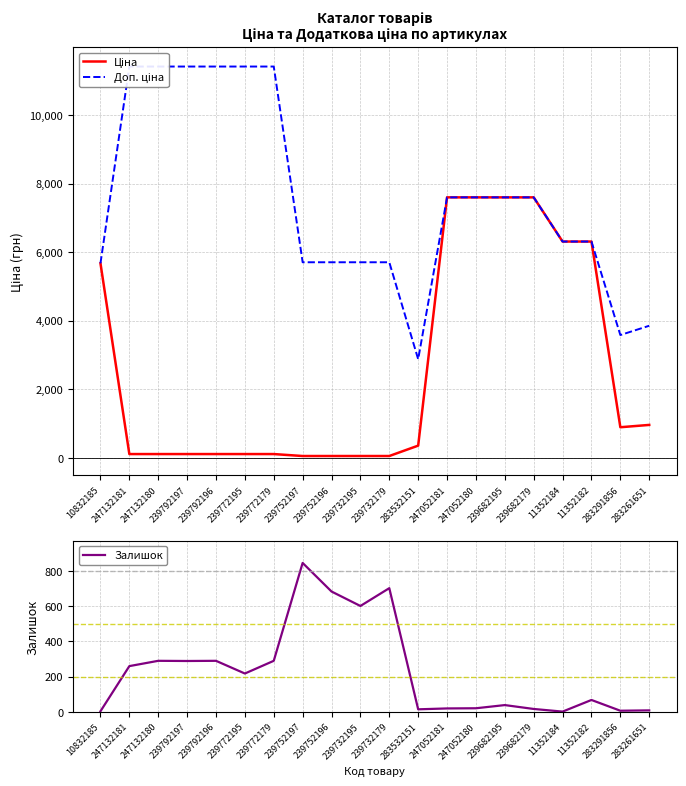

What is the spread (max minus min) of values at 283291856?

3576.6